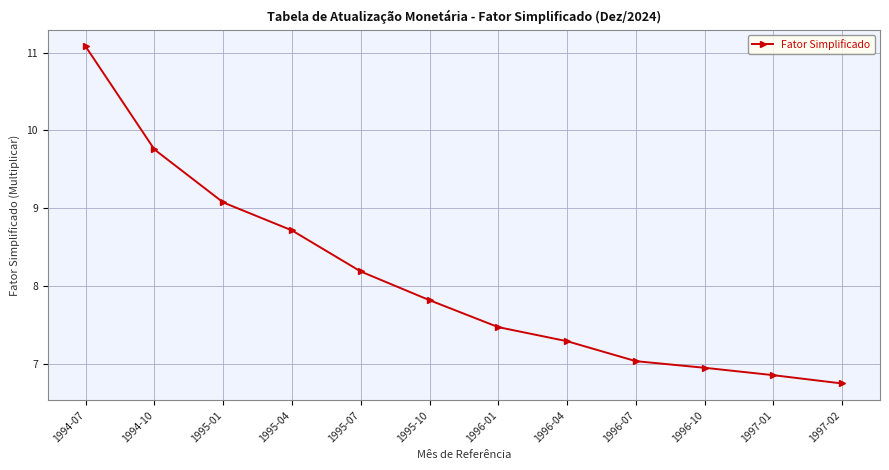

The value at 1995-07 is 10.8. True or false?

False